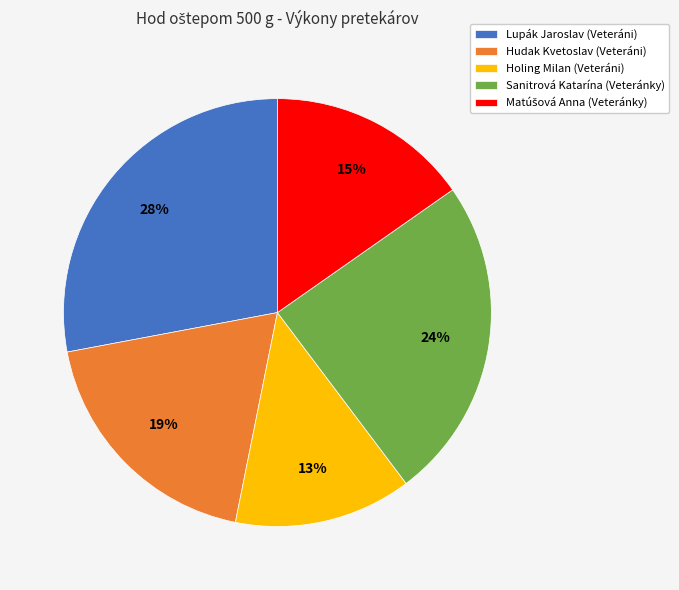

To the nearest percent, what is the difference between the largest and smallest slice percentages?

15%